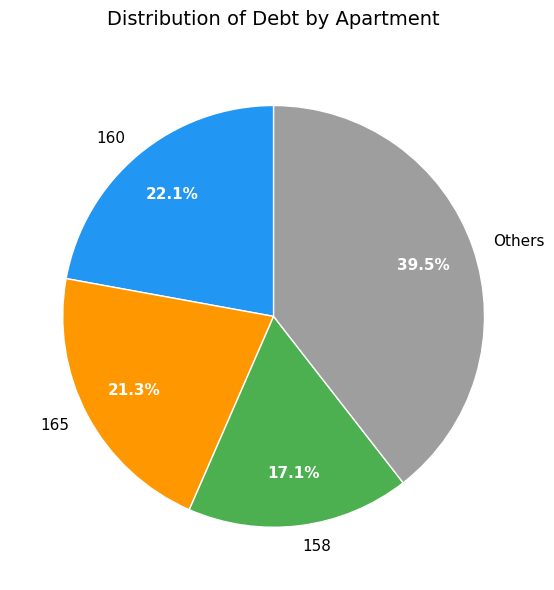

Do 160 and Others together represent more than half of the pie?

Yes